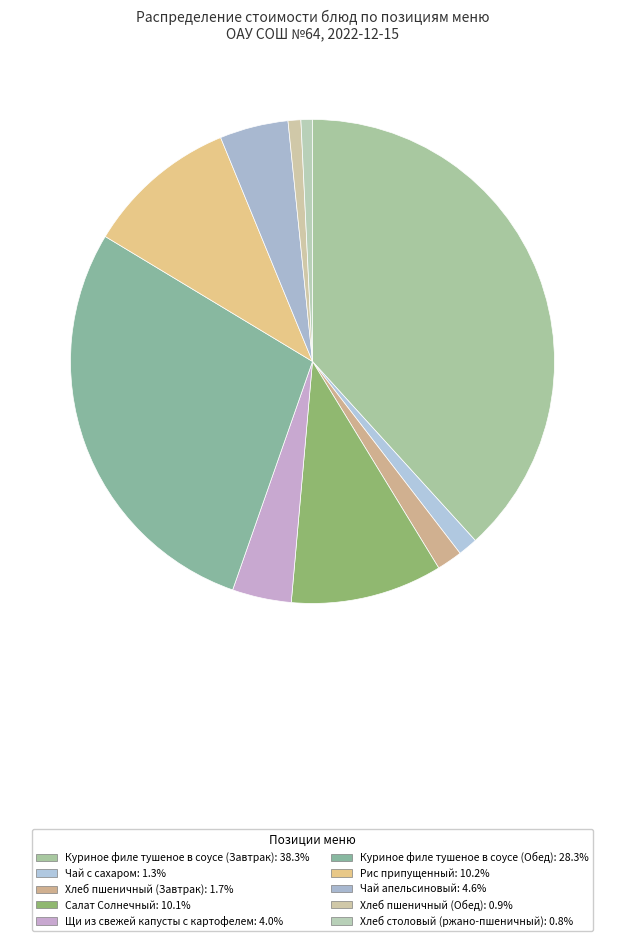

To the nearest percent, what portion does Хлеб пшеничный (Обед) represent?

1%